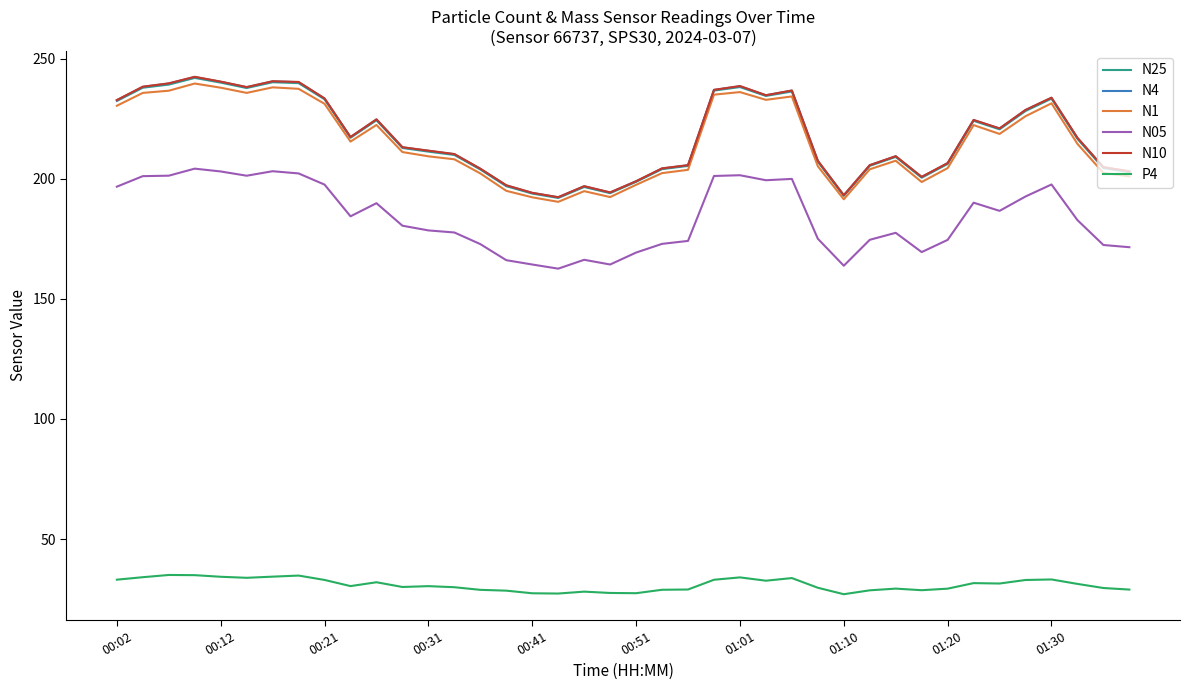

What is the maximum value shown in the chart?

242.4